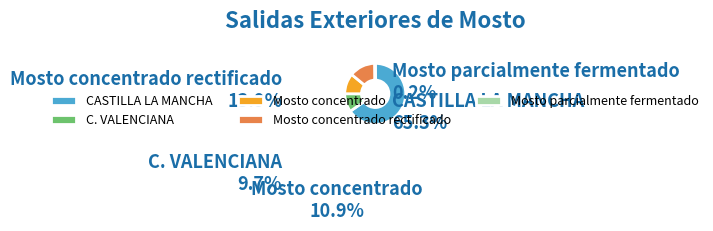

Do Mosto concentrado and C. VALENCIANA together represent more than half of the pie?

No